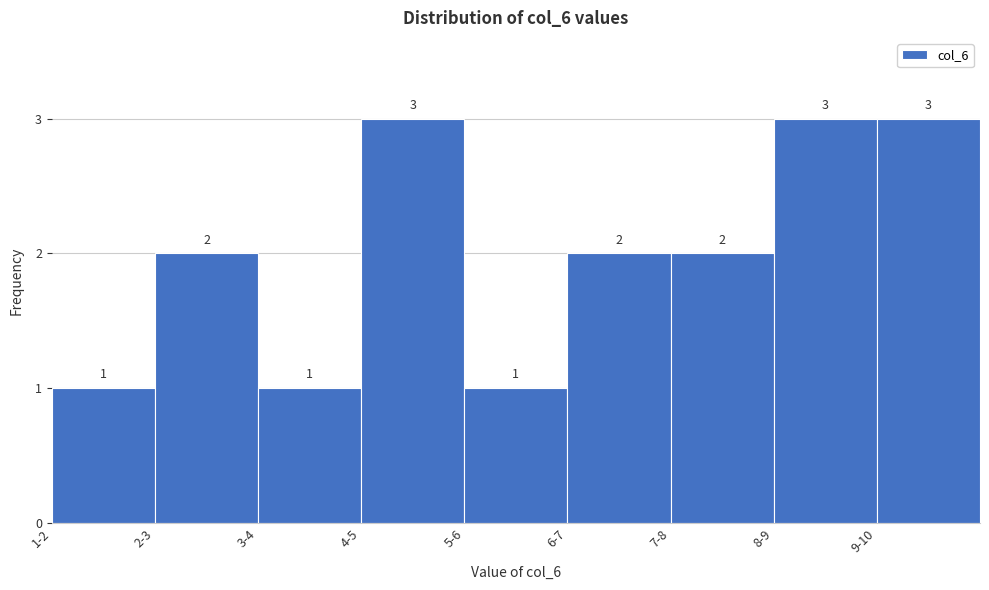

Reading left to right, extract all data points from this chart.

1-2=1	2-3=2	3-4=1	4-5=3	5-6=1	6-7=2	7-8=2	8-9=3	9-10=3